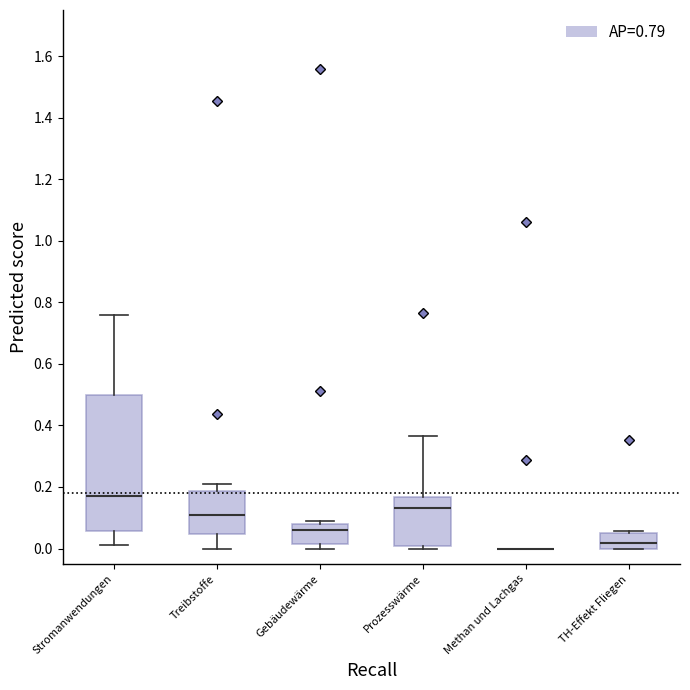

Where does the median line of the box for TH-Effekt Fliegen sit on the y-axis? The values are not printed on the chart, so give them approximately, as read against the axis.

0.02